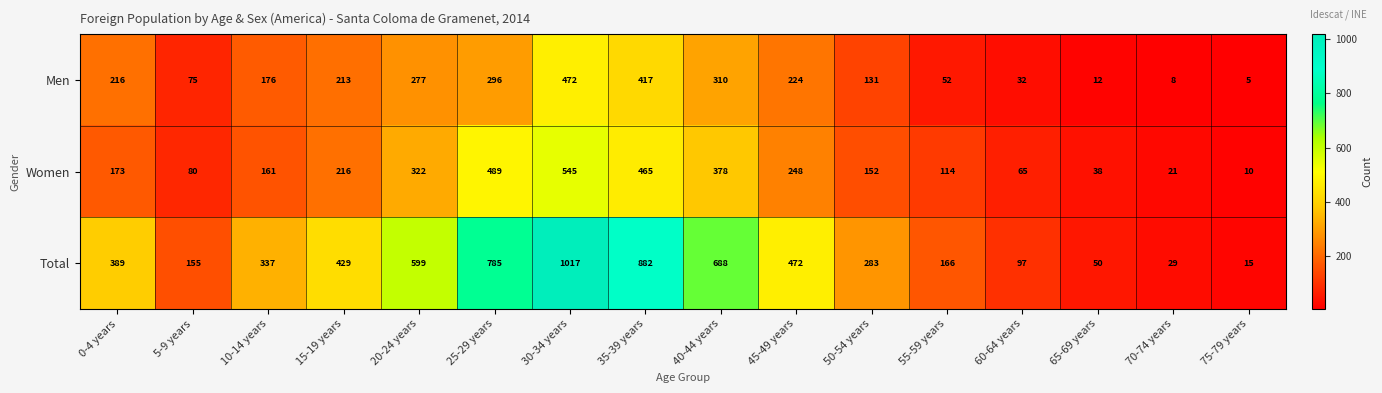

What is the average value of the Total series?

400